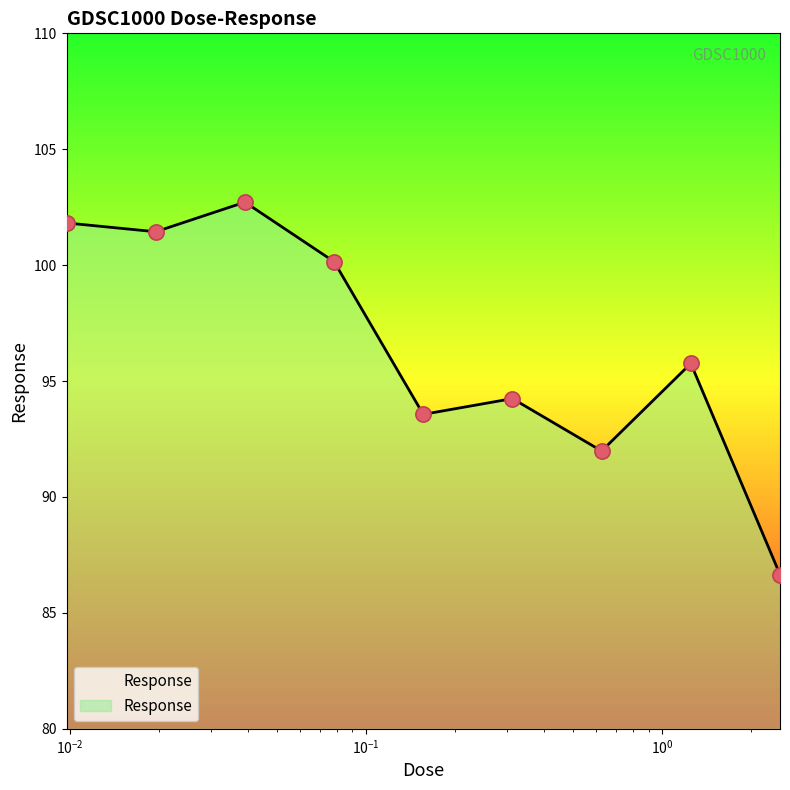

What is the greatest value displayed?

102.7